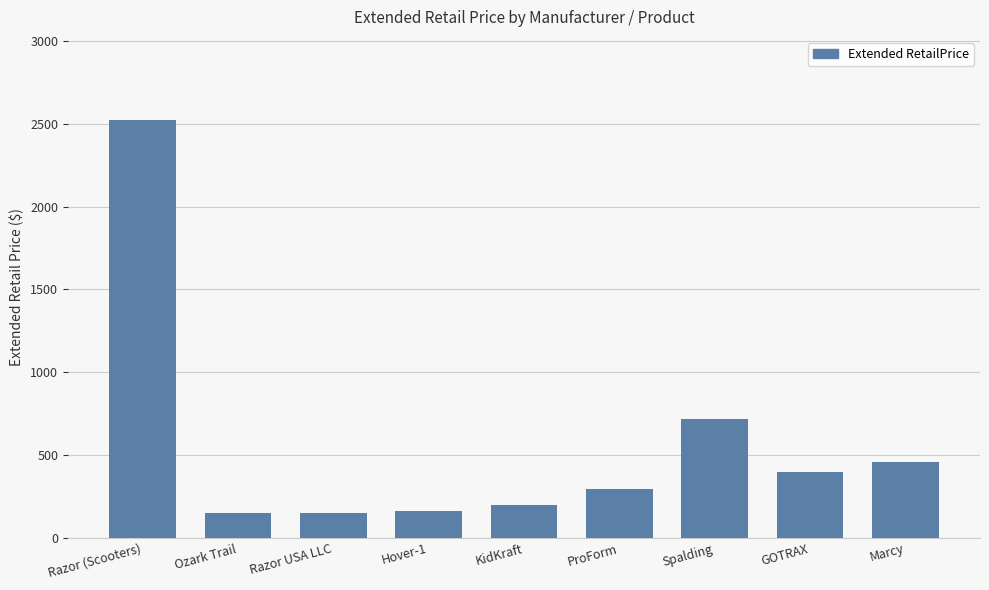

Between KidKraft and Marcy, which is larger?

Marcy